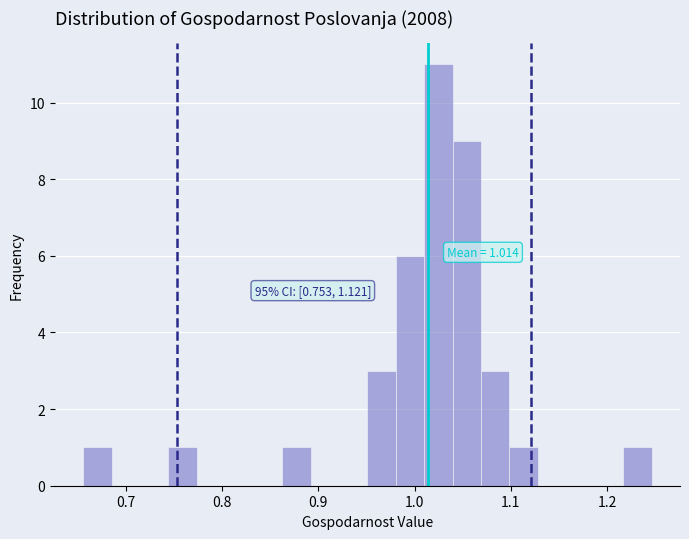

Read against the x-axis, roughly where is the centre of the tallest bar?

1.02